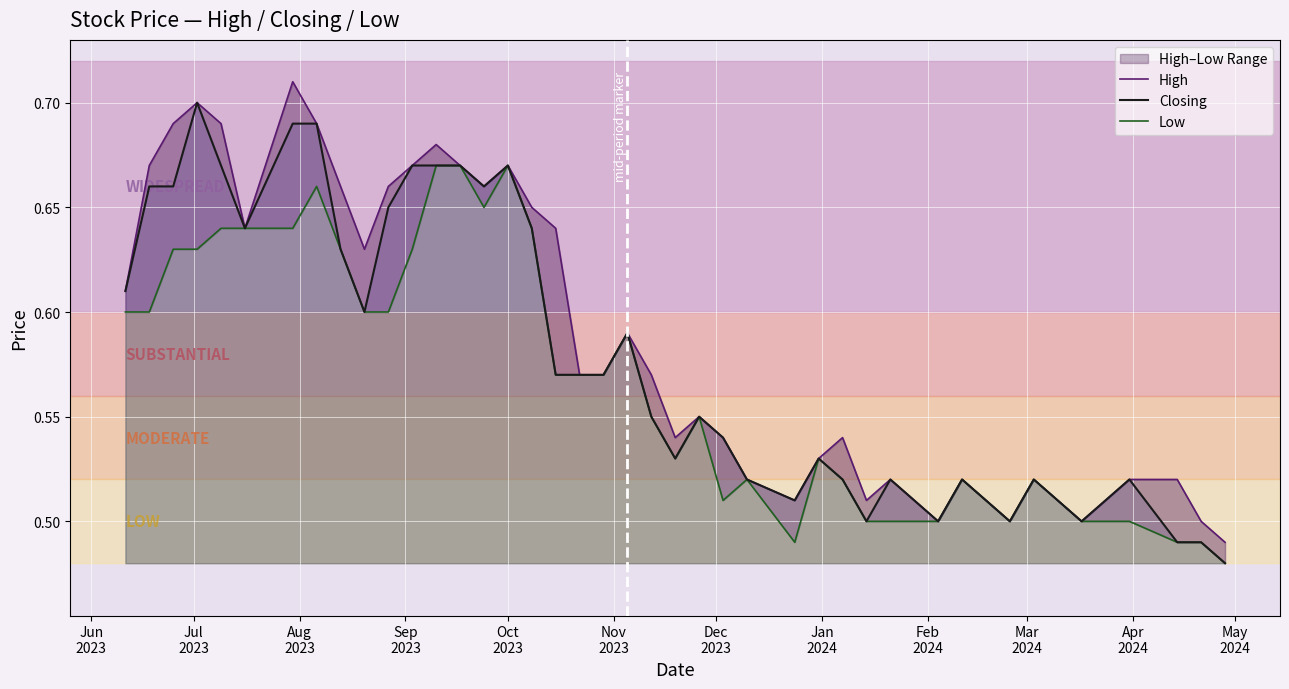

Reading right to left, extract all data points from this chart.

High: 0.5	0.5	0.5	0.5	0.5	0.5	0.5	0.5	0.5	0.5	0.5	0.5	0.5	0.5	0.5	0.5	0.6	0.5	0.6	0.6	0.6	0.6	0.6	0.7	0.7	0.7	0.7	0.7	0.7	0.7	0.6	0.7	0.7	0.7	0.6	0.7	0.7	0.7	0.7	0.6
Closing: 0.5	0.5	0.5	0.5	0.5	0.5	0.5	0.5	0.5	0.5	0.5	0.5	0.5	0.5	0.5	0.5	0.6	0.5	0.6	0.6	0.6	0.6	0.6	0.6	0.7	0.7	0.7	0.7	0.7	0.7	0.6	0.6	0.7	0.7	0.6	0.7	0.7	0.7	0.7	0.6
Low: 0.5	0.5	0.5	0.5	0.5	0.5	0.5	0.5	0.5	0.5	0.5	0.5	0.5	0.5	0.5	0.5	0.6	0.5	0.6	0.6	0.6	0.6	0.6	0.6	0.7	0.7	0.7	0.7	0.6	0.6	0.6	0.6	0.7	0.6	0.6	0.6	0.6	0.6	0.6	0.6